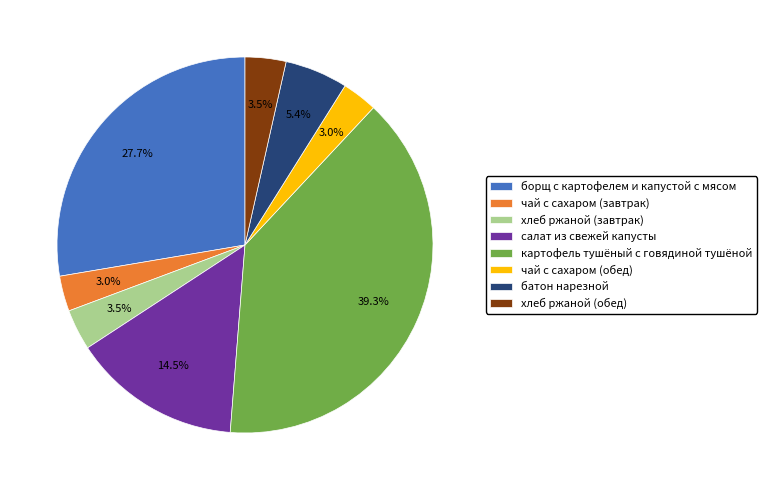

To the nearest percent, what is the difference between the largest and smallest slice percentages?

36%